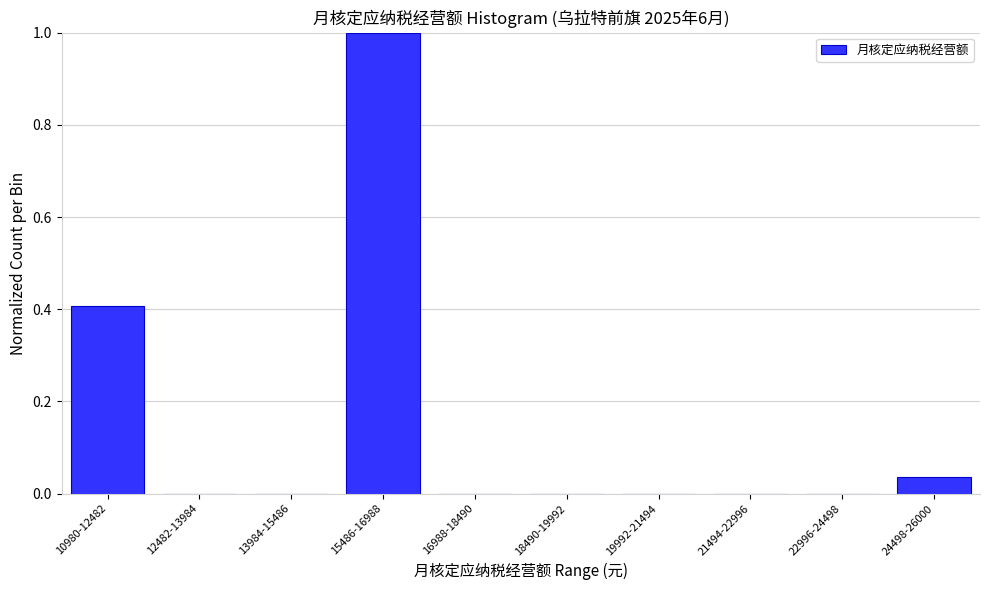

Between 19992-21494 and 24498-26000, which is larger?

24498-26000